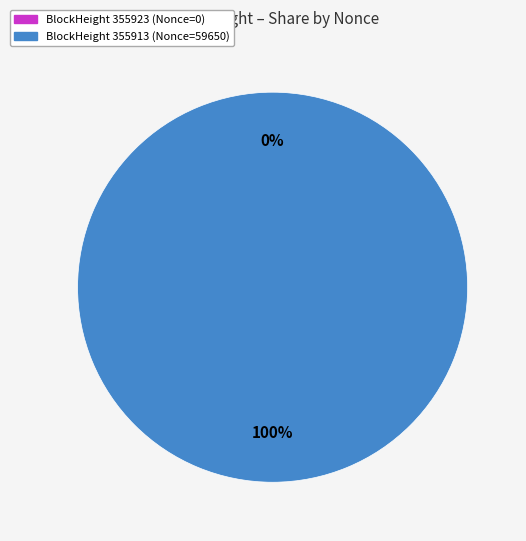

Is it true that 355923 is 0% of the pie?

True